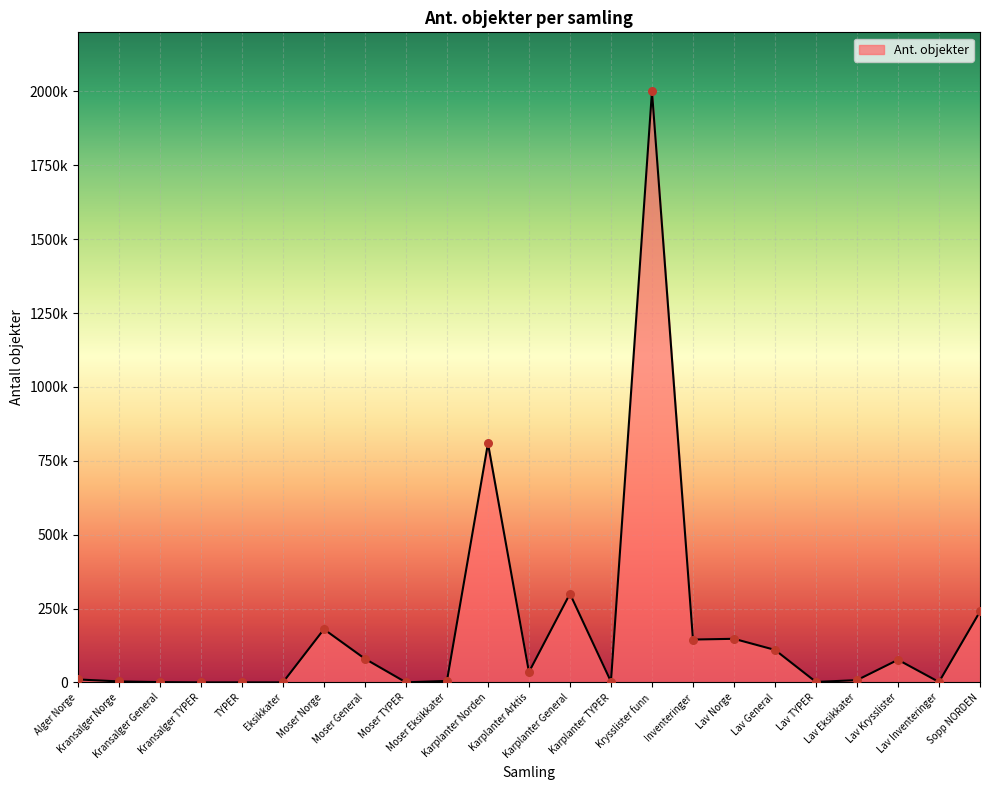

Approximately how many times larger is the value at Lav Eksikkater compared to Inventeringer?

0.1